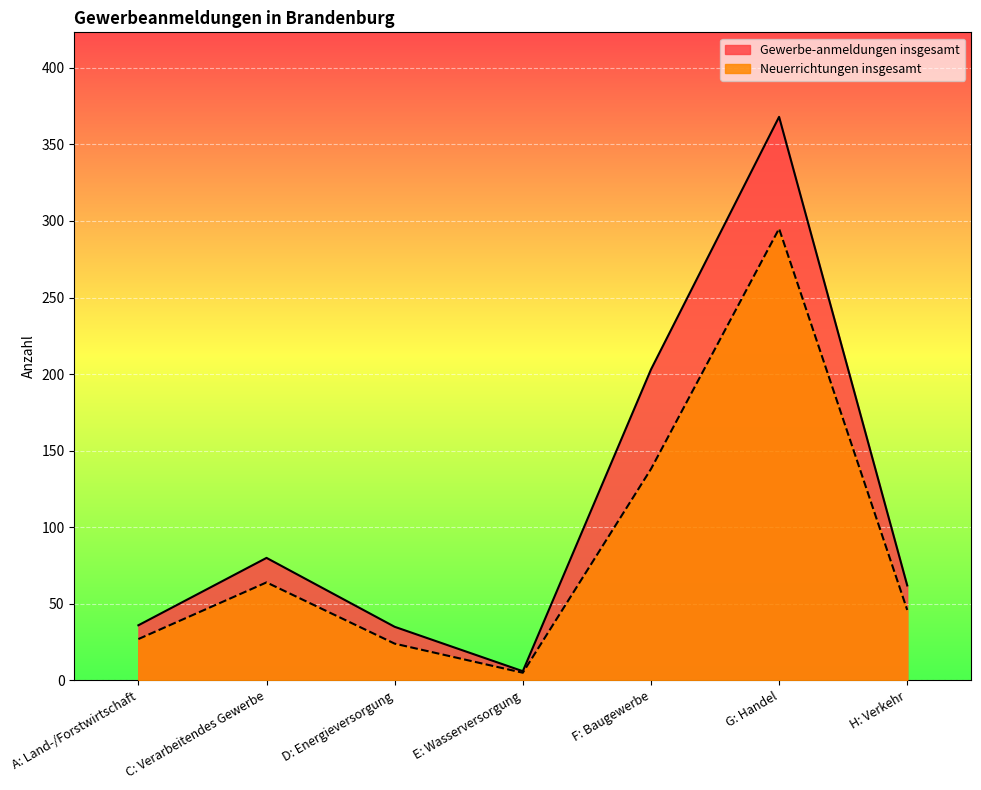

True or false: Gewerbe-anmeldungen insgesamt and Neuerrichtungen insgesamt intersect in this chart.

False